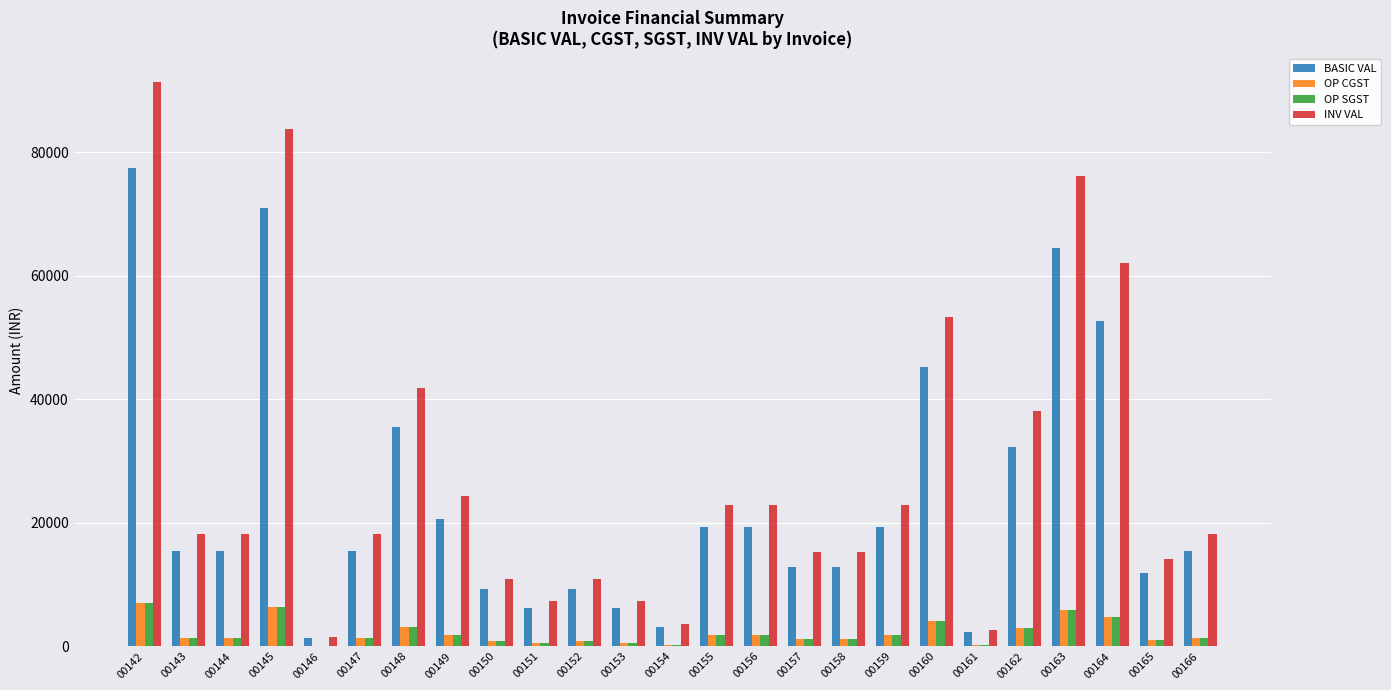

Which series has the largest total across all categories?

INV VAL